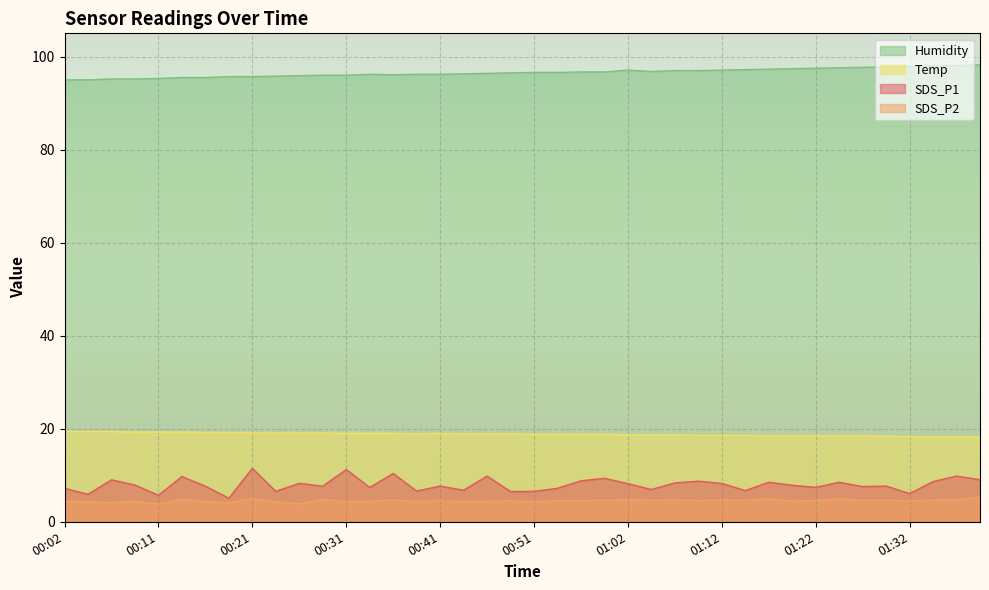

Which series has the widest spread of values?

SDS_P1